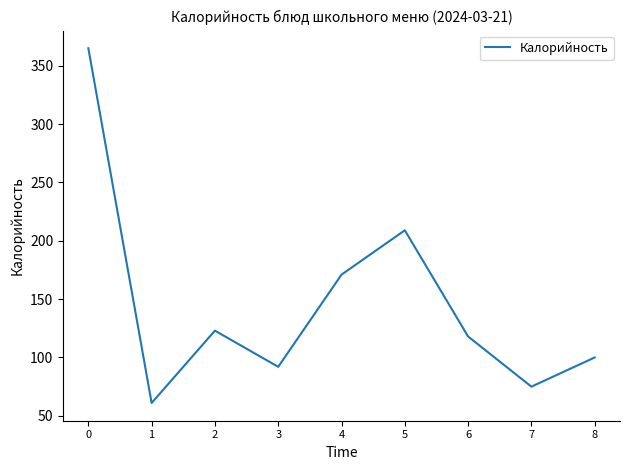

The chart shows a value of 152 at 8. True or false?

False